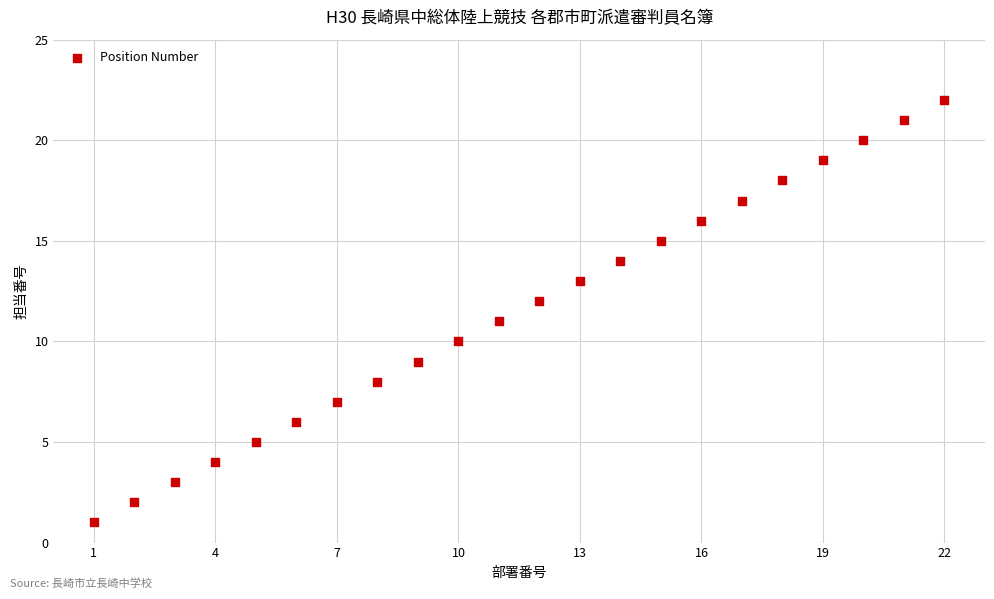

What is the range of X values (max minus min)?

21